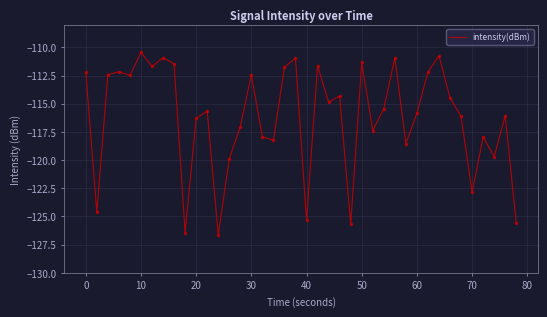

What is the minimum value shown in the chart?

-126.6